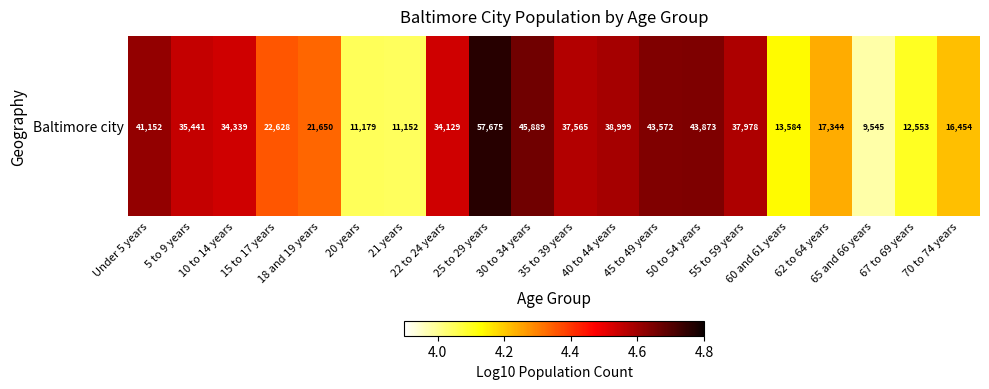

Rank the categories by value from lowest to highest.

65 and 66 years, 21 years, 20 years, 67 to 69 years, 60 and 61 years, 70 to 74 years, 62 to 64 years, 18 and 19 years, 15 to 17 years, 22 to 24 years, 10 to 14 years, 5 to 9 years, 35 to 39 years, 55 to 59 years, 40 to 44 years, Under 5 years, 45 to 49 years, 50 to 54 years, 30 to 34 years, 25 to 29 years